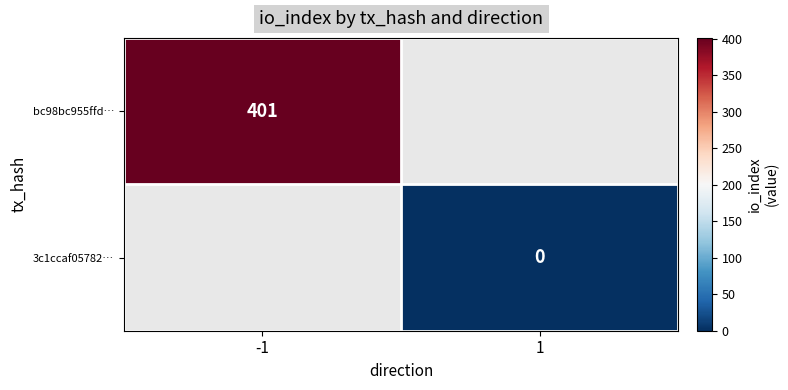

The bc98bc955ffd… series shows 401 at -1. True or false?

True